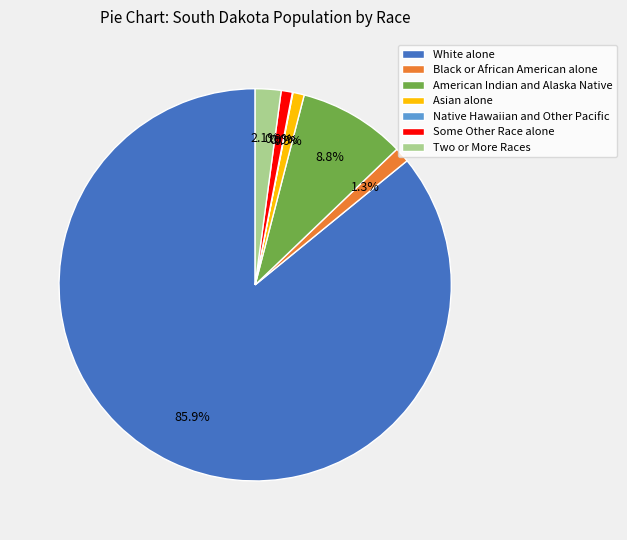

True or false: Black or African American alone accounts for 1% of the total.

True